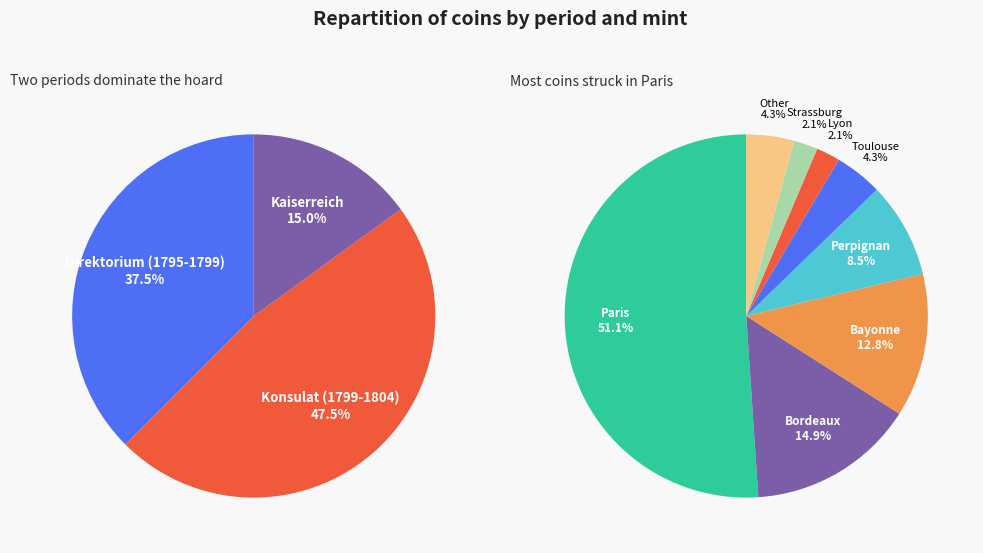

How many segments does this pie chart have?

3